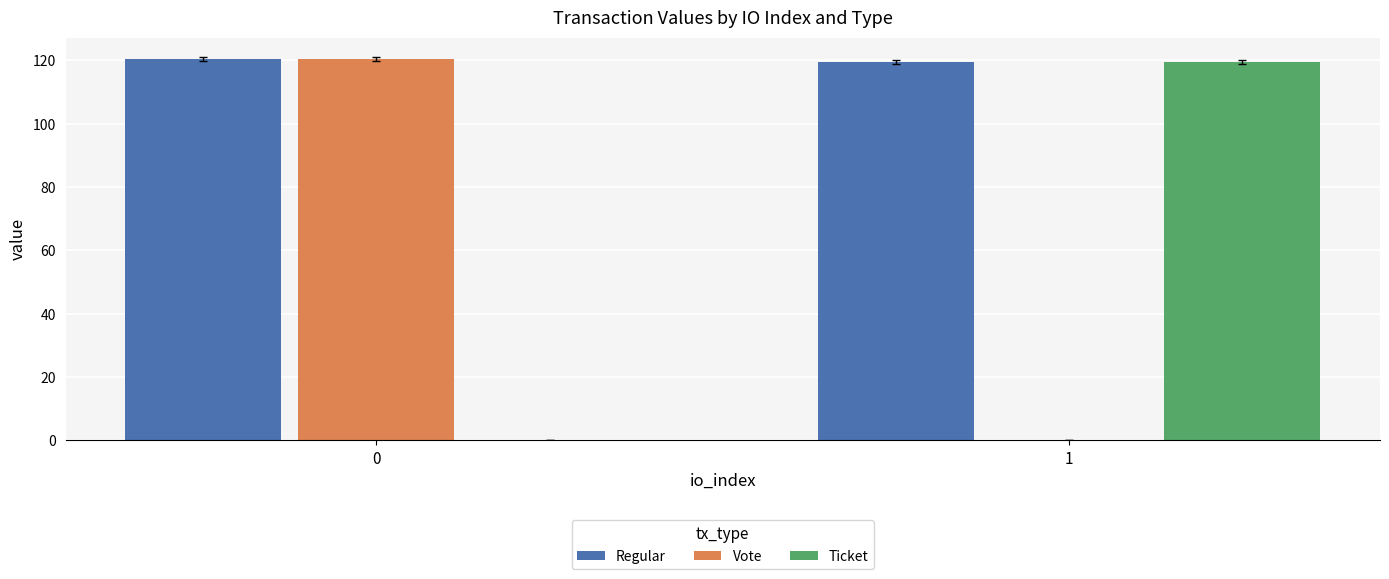

Count the number of data series in this chart.

3